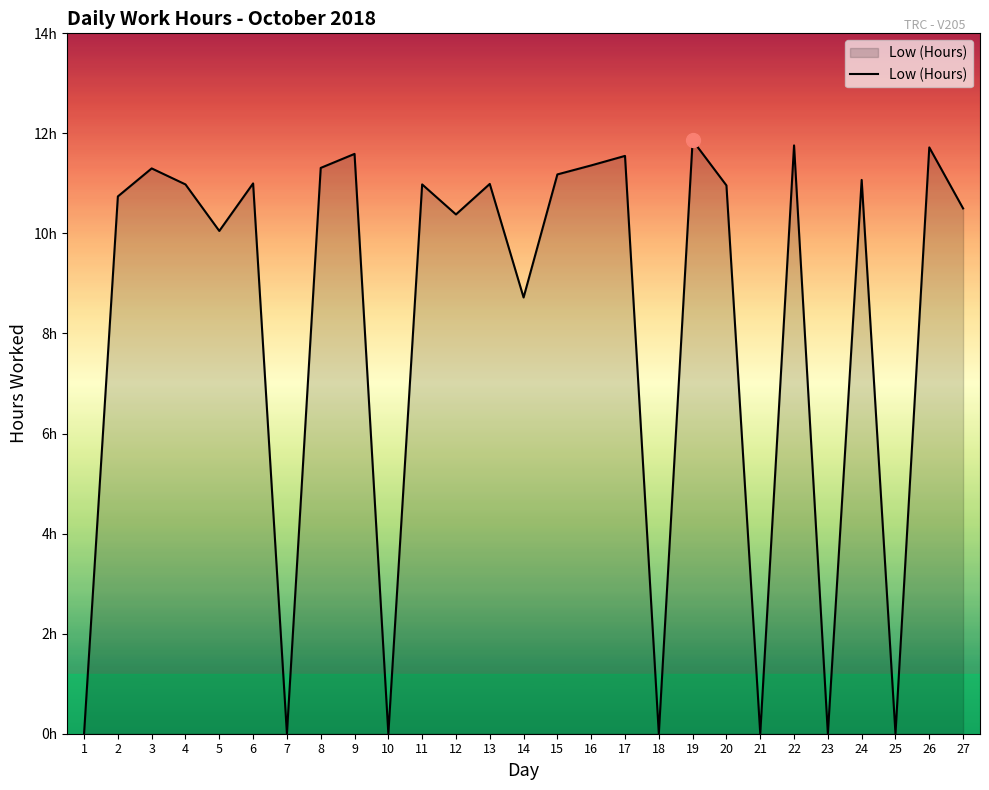

The chart shows a value of 0.0 at 18. True or false?

True